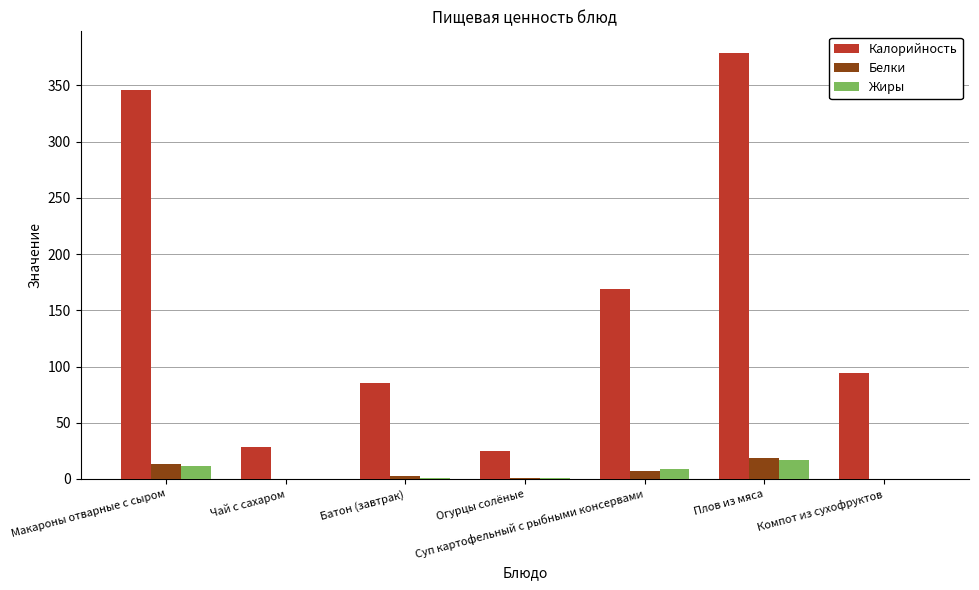

At which category does the chart reach its peak across all series?

Плов из мяса